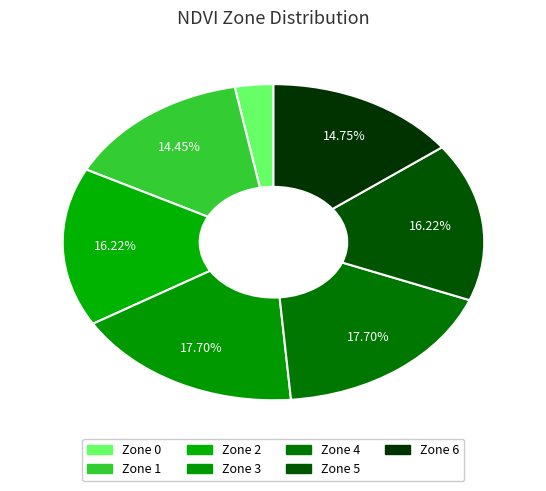

Approximately how many times larger is the value at Zone 1 compared to Zone 5?

0.9